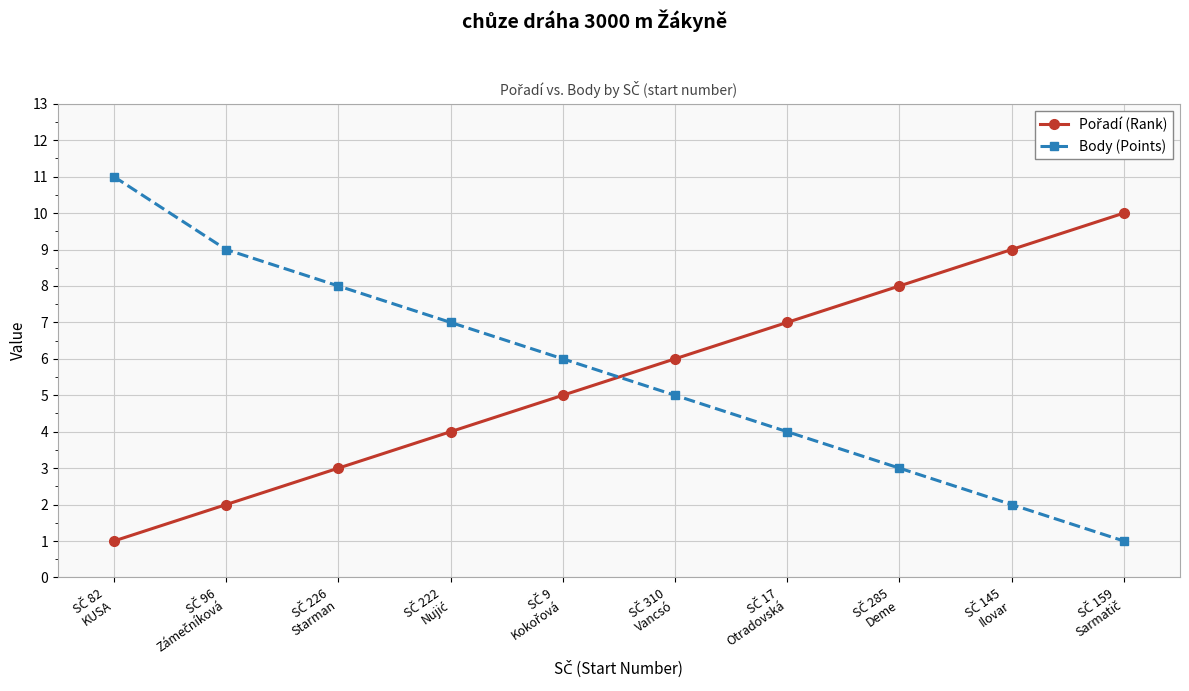

How many lines are shown in the chart?

2